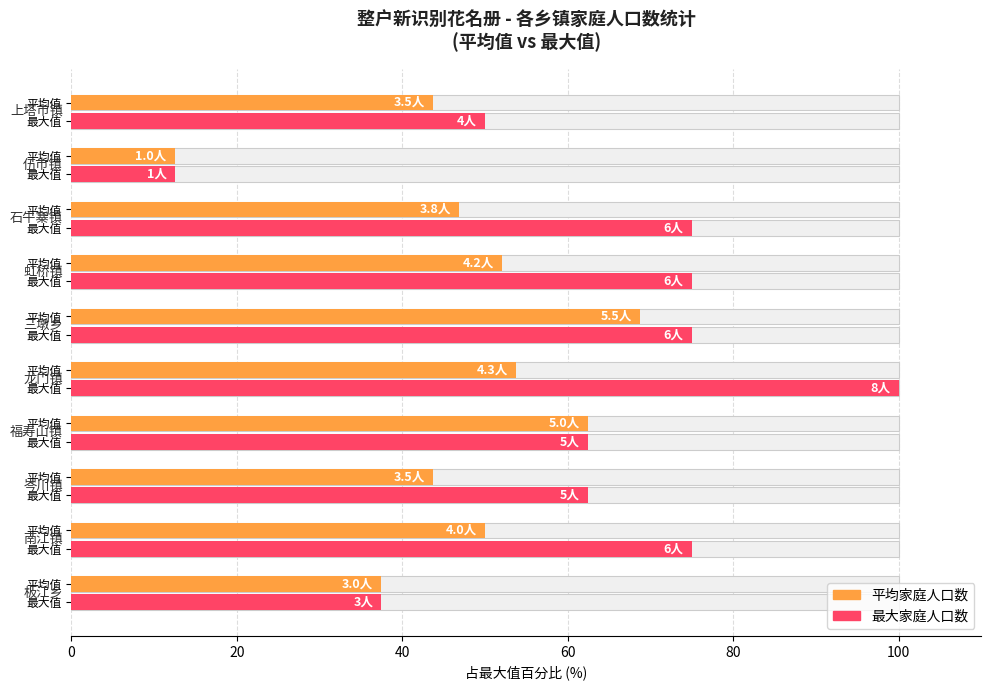

What are all the series names shown in the legend?

平均家庭人口数, 最大家庭人口数